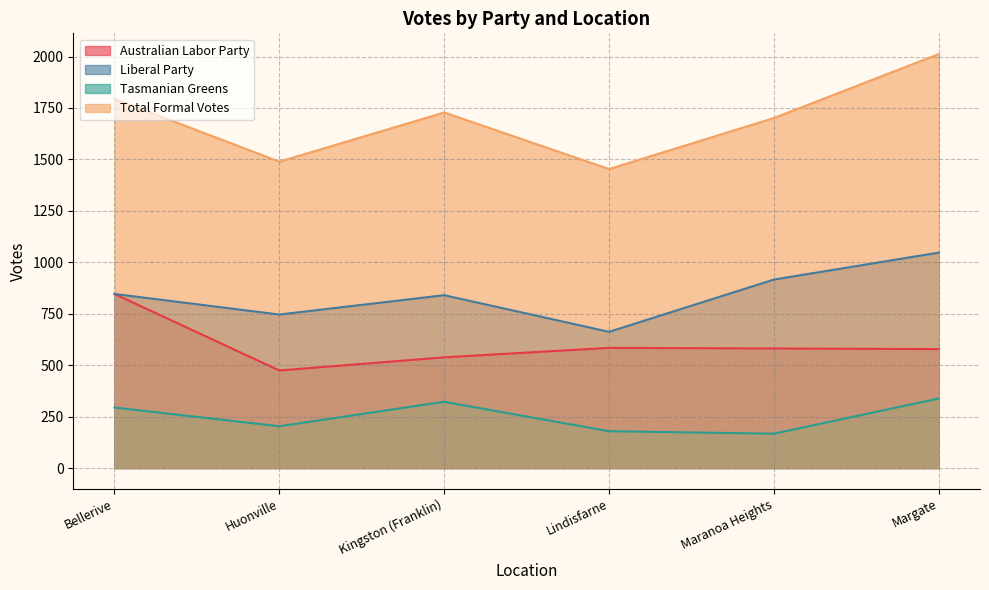

Reading left to right, transcribe all the data shown in this chart.

Australian Labor Party: Bellerive=846	Huonville=474	Kingston (Franklin)=538	Lindisfarne=584	Maranoa Heights=581	Margate=578
Liberal Party: Bellerive=846	Huonville=746	Kingston (Franklin)=840	Lindisfarne=662	Maranoa Heights=916	Margate=1047
Tasmanian Greens: Bellerive=294	Huonville=203	Kingston (Franklin)=322	Lindisfarne=179	Maranoa Heights=167	Margate=338
Total Formal Votes: Bellerive=1794	Huonville=1489	Kingston (Franklin)=1728	Lindisfarne=1453	Maranoa Heights=1701	Margate=2012